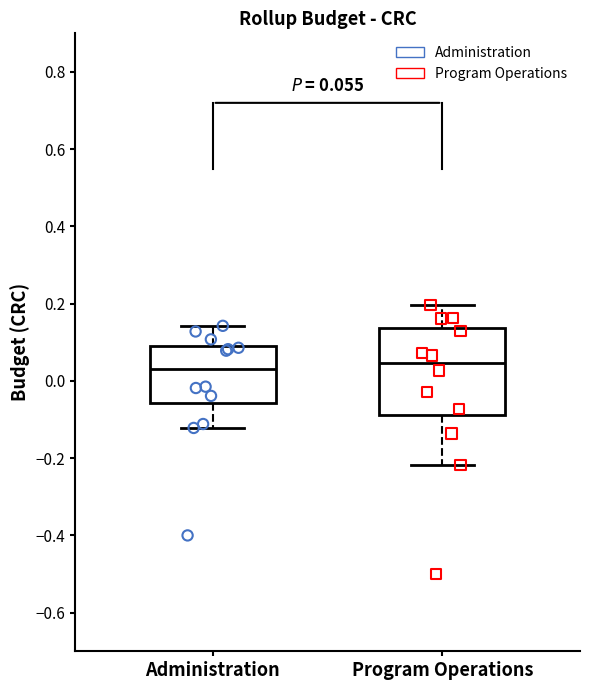

Comparing the boxes themselves (not the whiskers), which one is the tallest?

Program Operations